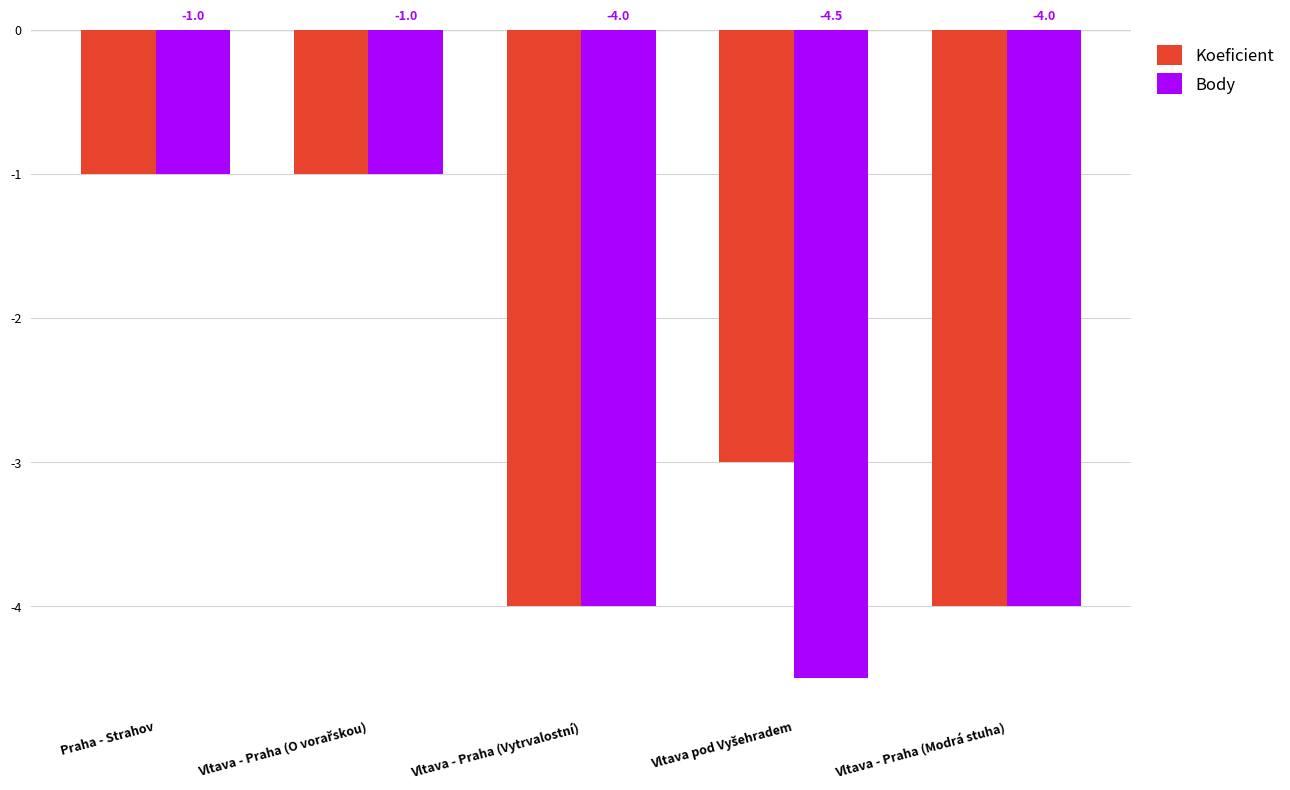

What is the difference between the maximum and minimum values in the Body series?

3.5